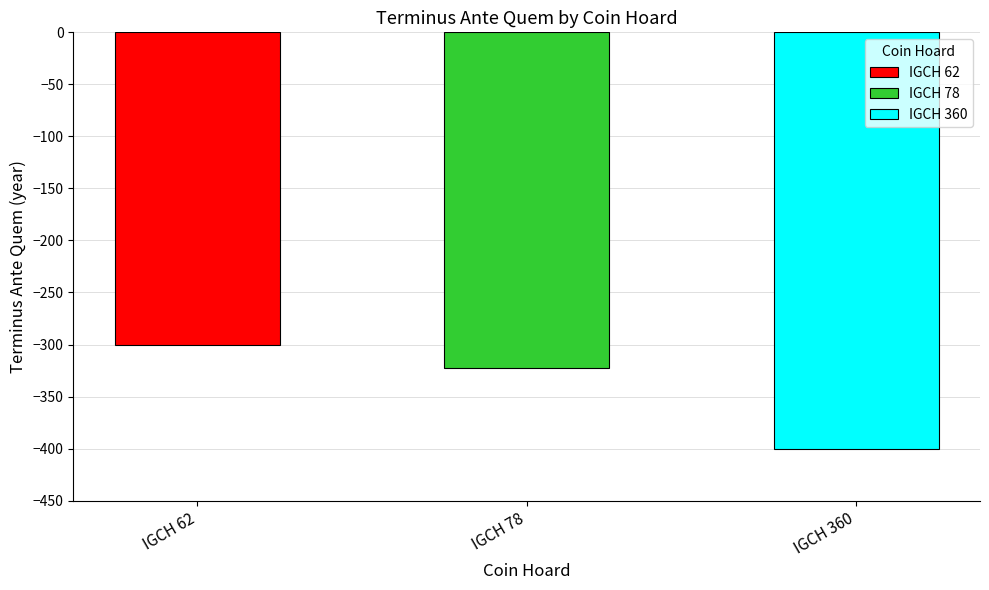

Is it true that the value at IGCH 62 is -127?

False